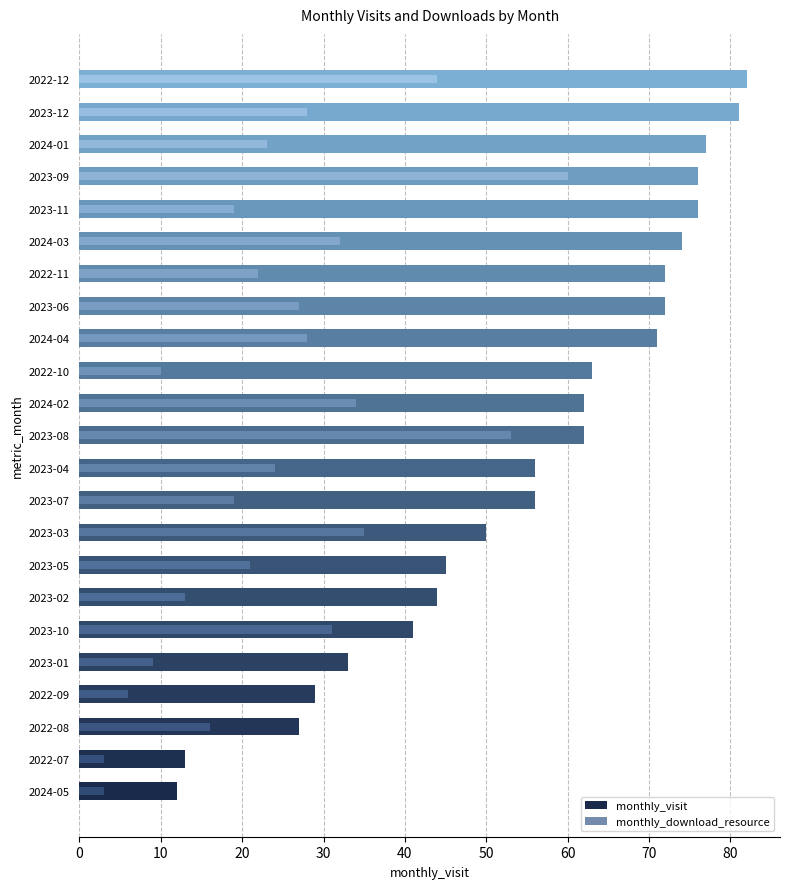

What are all the series names shown in the legend?

monthly_visit, monthly_download_resource